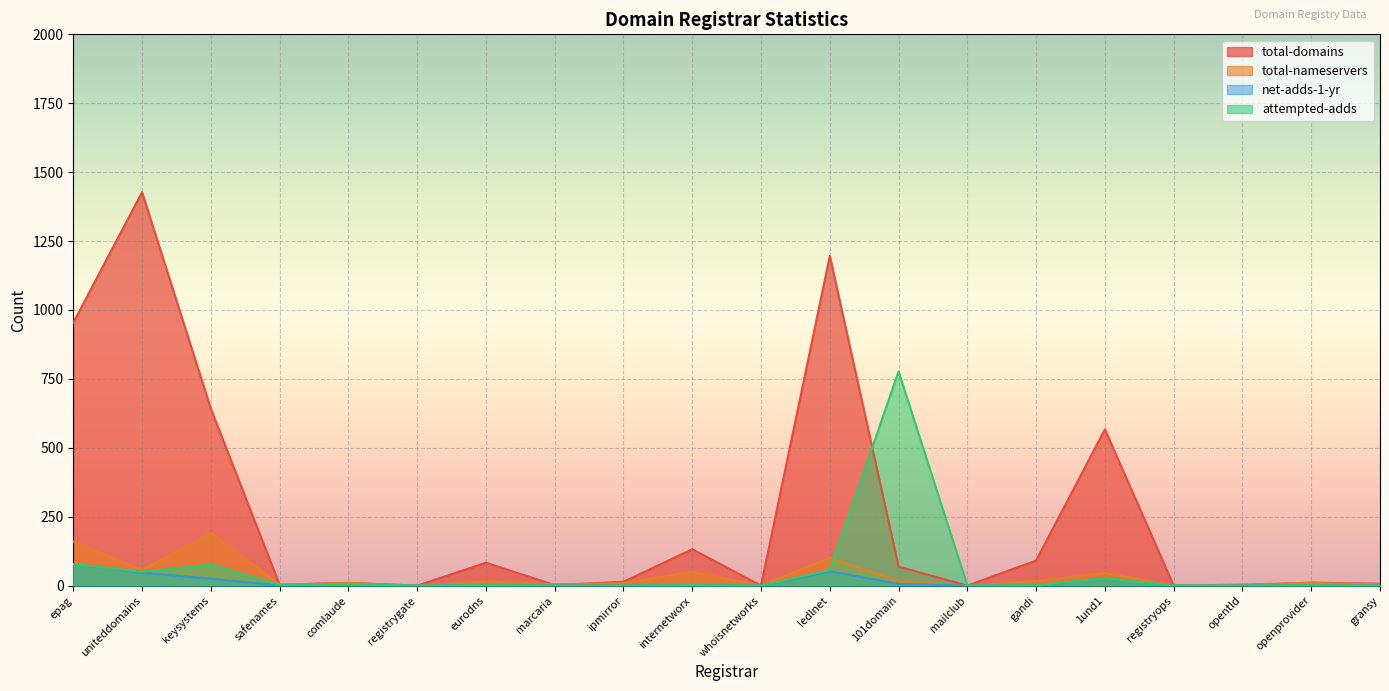

In attempted-adds, how many points are higher than both neighbors (excluding endpoints)?

7